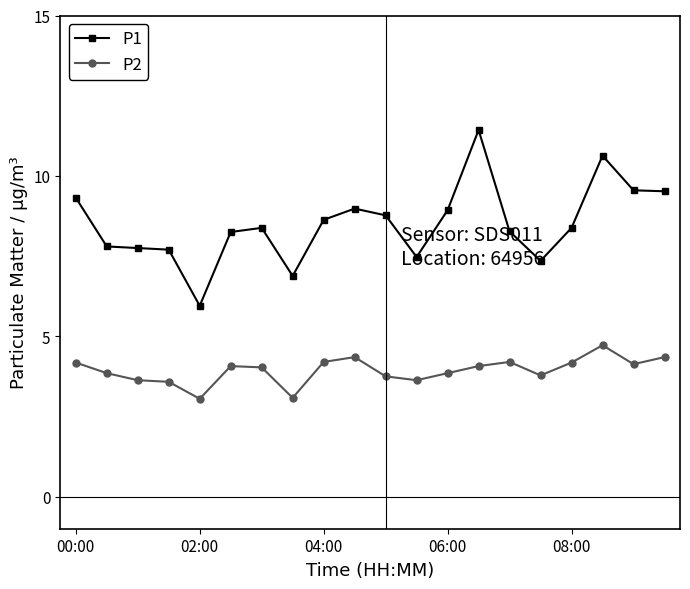

True or false: P2 and P1 cross at least once.

False